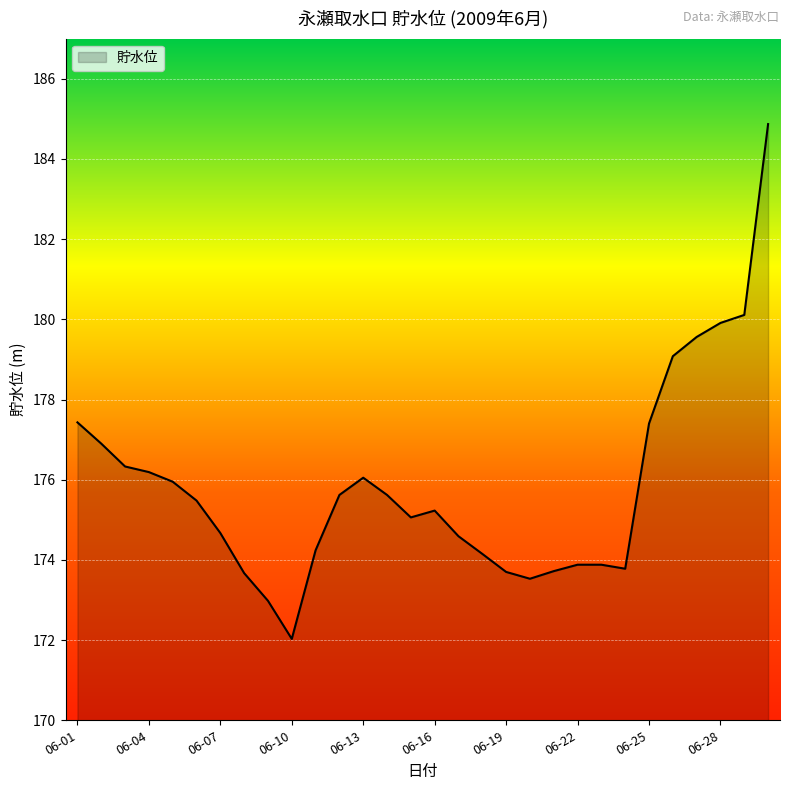

What is the greatest value displayed?

184.9